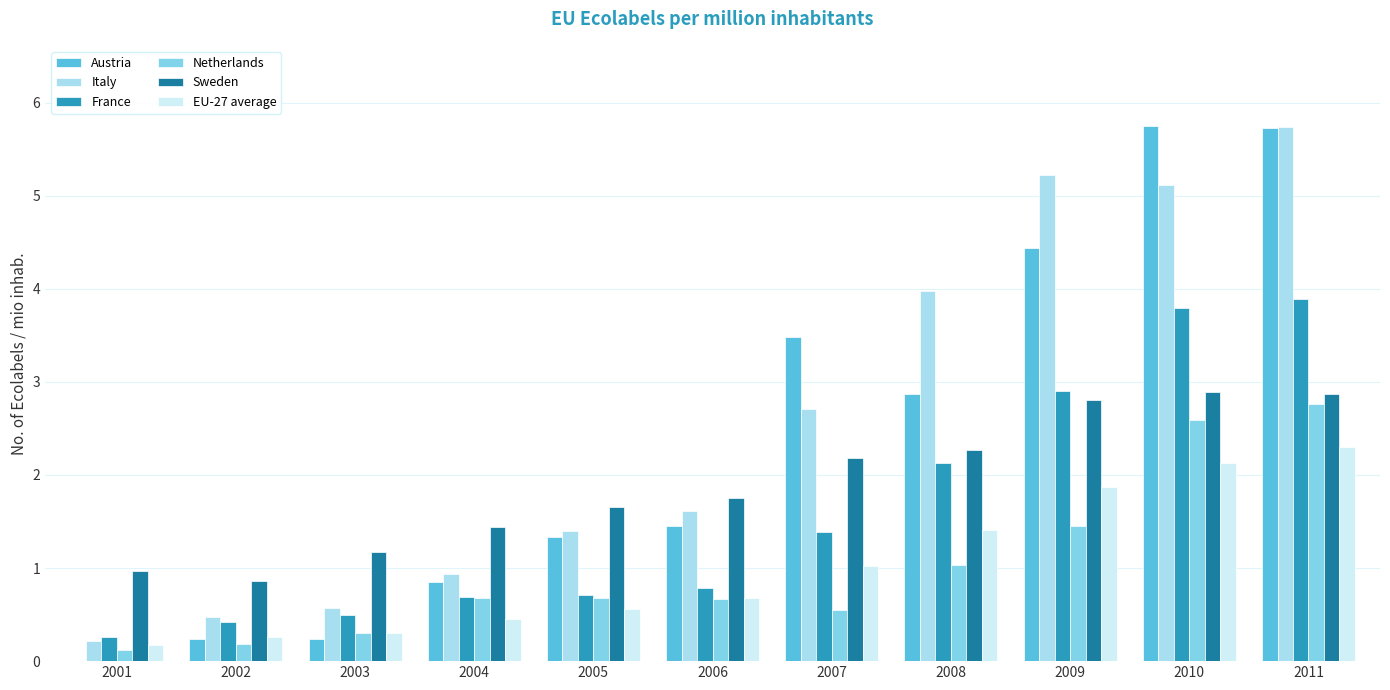

Reading left to right, what are all the values shown in this chart?

Austria: 2001=0.0	2002=0.2	2003=0.2	2004=0.9	2005=1.3	2006=1.4	2007=3.5	2008=2.9	2009=4.4	2010=5.7	2011=5.7
Italy: 2001=0.2	2002=0.5	2003=0.6	2004=0.9	2005=1.4	2006=1.6	2007=2.7	2008=4.0	2009=5.2	2010=5.1	2011=5.7
France: 2001=0.3	2002=0.4	2003=0.5	2004=0.7	2005=0.7	2006=0.8	2007=1.4	2008=2.1	2009=2.9	2010=3.8	2011=3.9
Netherlands: 2001=0.1	2002=0.2	2003=0.3	2004=0.7	2005=0.7	2006=0.7	2007=0.5	2008=1.0	2009=1.5	2010=2.6	2011=2.8
Sweden: 2001=1.0	2002=0.9	2003=1.2	2004=1.4	2005=1.7	2006=1.8	2007=2.2	2008=2.3	2009=2.8	2010=2.9	2011=2.9
EU-27 average: 2001=0.2	2002=0.3	2003=0.3	2004=0.5	2005=0.6	2006=0.7	2007=1.0	2008=1.4	2009=1.9	2010=2.1	2011=2.3